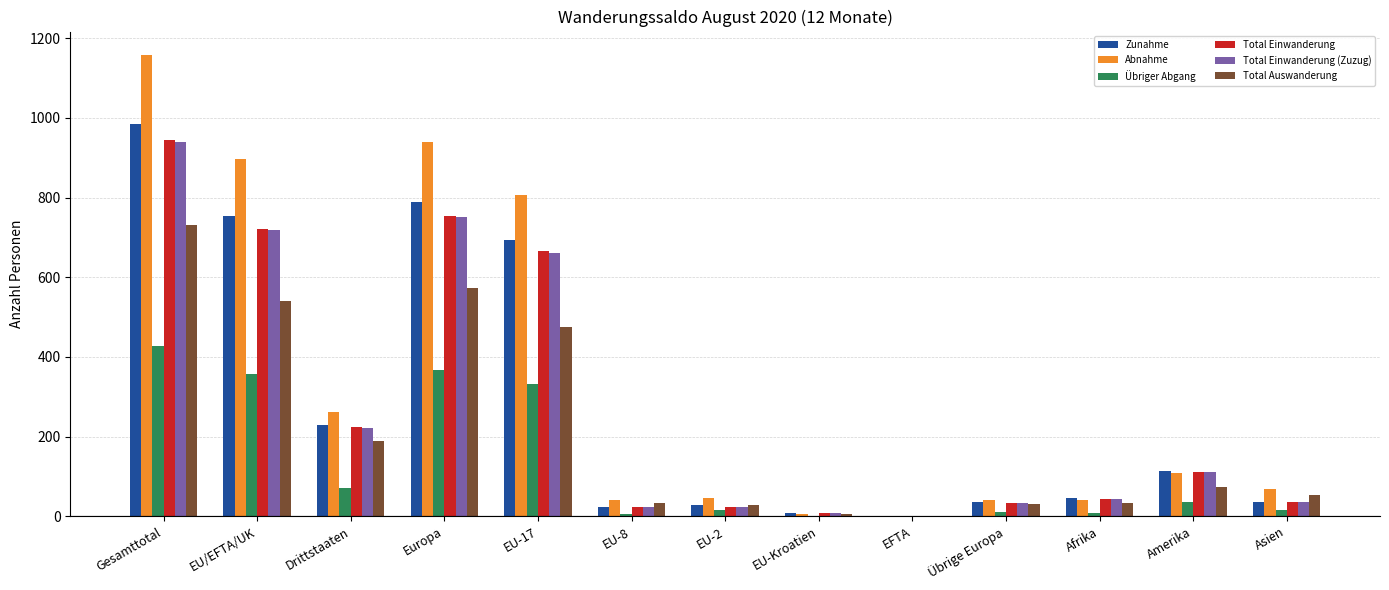

At which category is the sum across all series the highest?

Gesamttotal